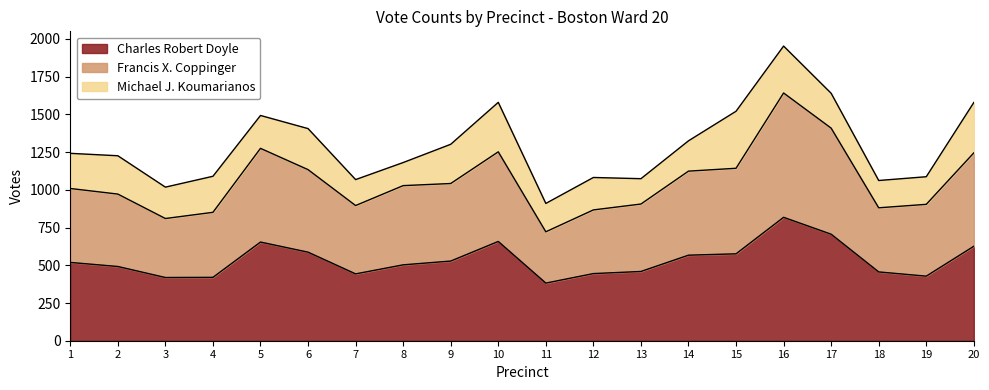

What is the lowest value of the Charles Robert Doyle series?

382